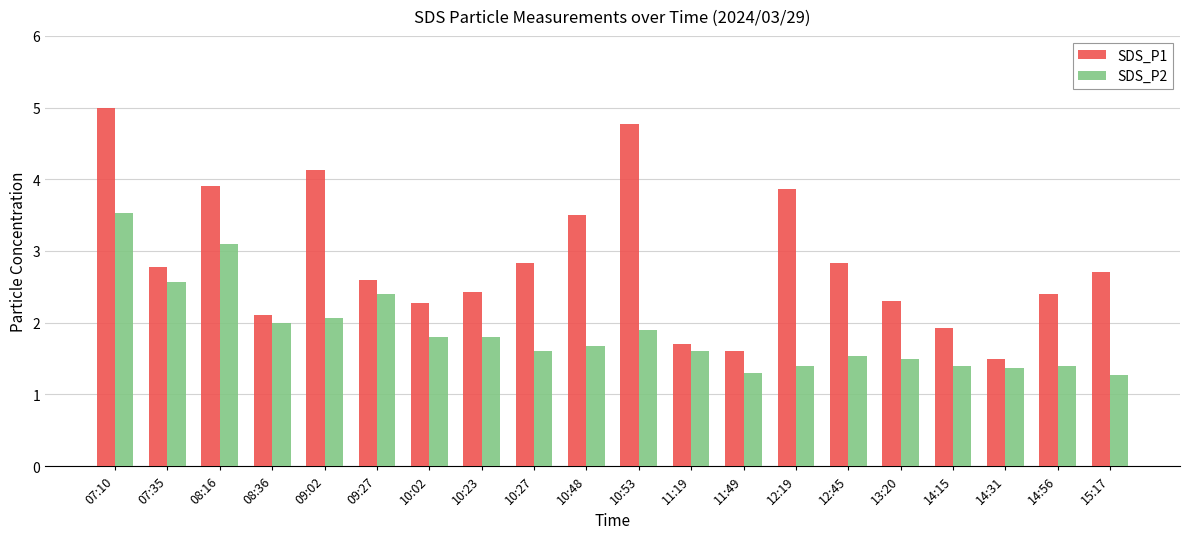

Where does the SDS_P1 series first go above 2?

07:10